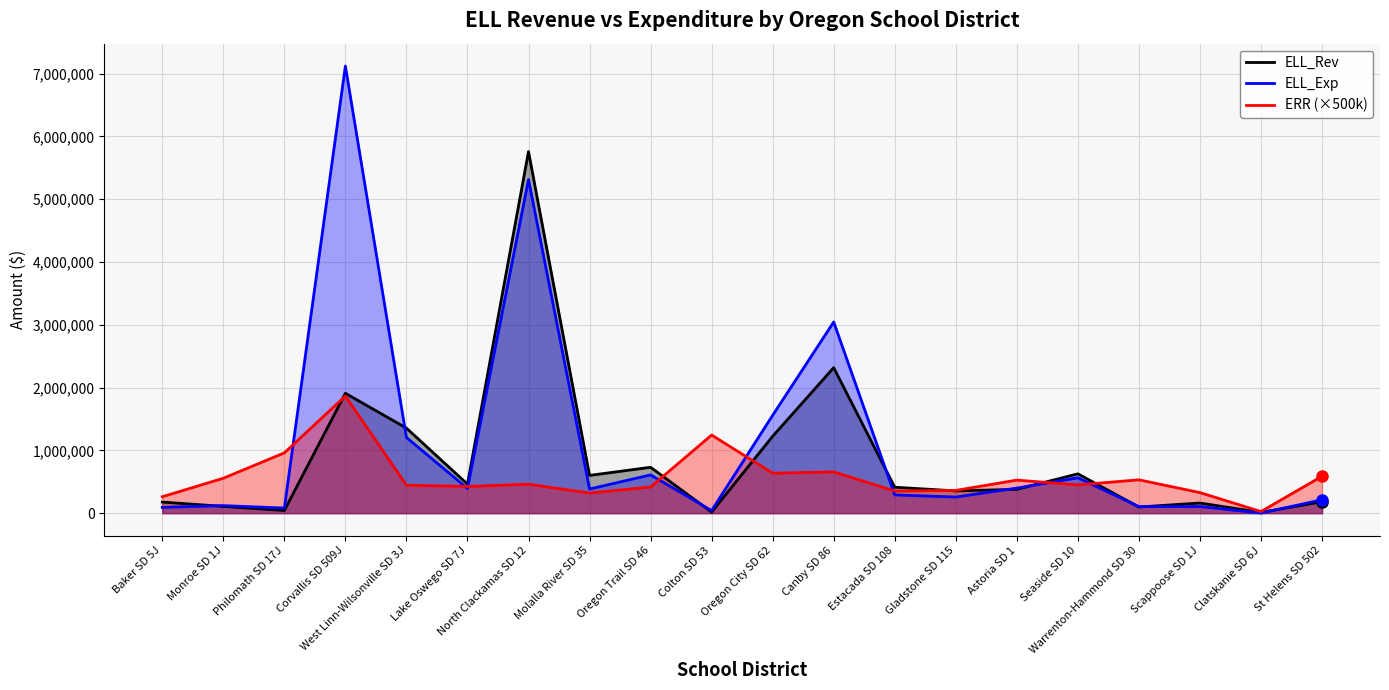

Reading right to left, transcribe all the data shown in this chart.

ELL_Rev: St Helens SD 502=181768.4	Clatskanie SD 6J=11885.0	Scappoose SD 1J=161235.0	Warrenton-Hammond SD 30=97939.5	Seaside SD 10=625844.3	Astoria SD 1=379187.9	Gladstone SD 115=354287.9	Estacada SD 108=412797.8	Canby SD 86=2317126.2	Oregon City SD 62=1223885.9	Colton SD 53=16605.4	Oregon Trail SD 46=730475.6	Molalla River SD 35=601047.1	North Clackamas SD 12=5757984.8	Lake Oswego SD 7J=462365.0	West Linn-Wilsonville SD 3J=1354195.3	Corvallis SD 509J=1908769.1	Philomath SD 17J=42095.3	Monroe SD 1J=107892.8	Baker SD 5J=176292.5
ELL_Exp: St Helens SD 502=213417.1	Clatskanie SD 6J=600.0	Scappoose SD 1J=105523.0	Warrenton-Hammond SD 30=103956.4	Seaside SD 10=563355.6	Astoria SD 1=399027.6	Gladstone SD 115=256628.0	Estacada SD 108=290625.1	Canby SD 86=3044111.6	Oregon City SD 62=1558234.0	Colton SD 53=41316.3	Oregon Trail SD 46=609093.3	Molalla River SD 35=384477.4	North Clackamas SD 12=5312565.1	Lake Oswego SD 7J=392741.6	West Linn-Wilsonville SD 3J=1205390.2	Corvallis SD 509J=7120351.8	Philomath SD 17J=80833.0	Monroe SD 1J=119970.6	Baker SD 5J=92099.2
ERR (×500k): St Helens SD 502=587050.0	Clatskanie SD 6J=25250.0	Scappoose SD 1J=327250.0	Warrenton-Hammond SD 30=530700.0	Seaside SD 10=450100.0	Astoria SD 1=526150.0	Gladstone SD 115=362150.0	Estacada SD 108=352000.0	Canby SD 86=656850.0	Oregon City SD 62=636600.0	Colton SD 53=1244050.0	Oregon Trail SD 46=416900.0	Molalla River SD 35=319850.0	North Clackamas SD 12=461300.0	Lake Oswego SD 7J=424700.0	West Linn-Wilsonville SD 3J=445050.0	Corvallis SD 509J=1865150.0	Philomath SD 17J=960100.0	Monroe SD 1J=555950.0	Baker SD 5J=261200.0